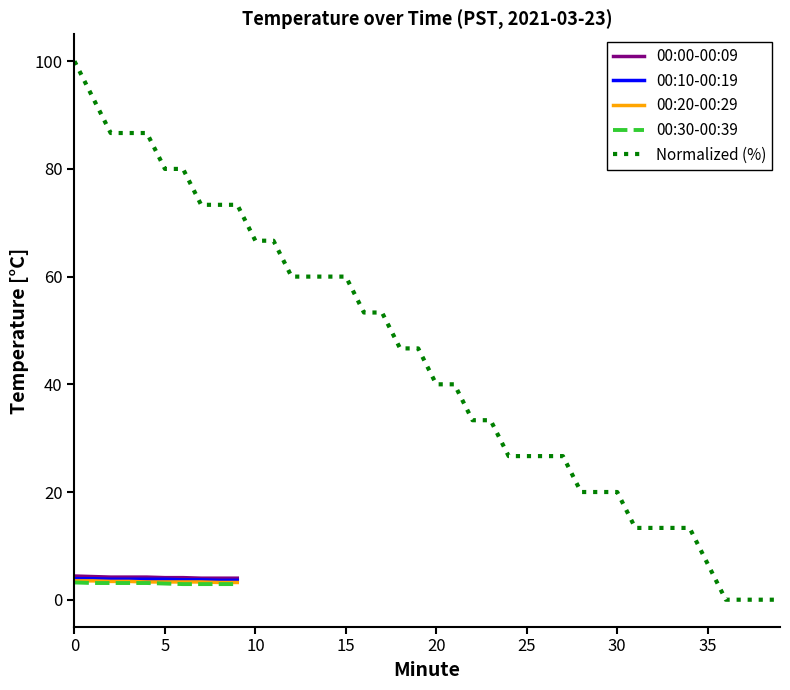

True or false: the data has more than 2 interior local peaks.

False